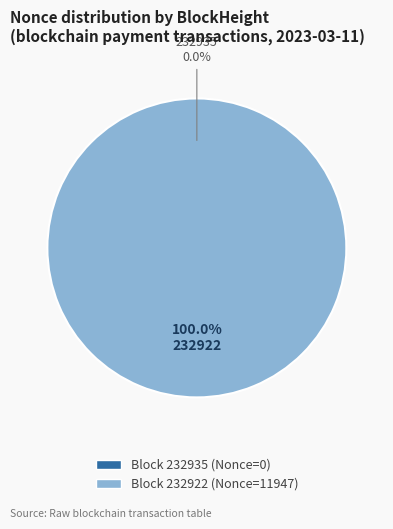

Rank the categories by value from highest to lowest.

232922, 232935